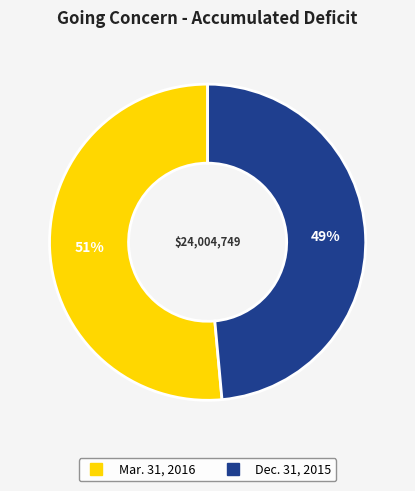

Which slice is the largest?

Mar. 31, 2016